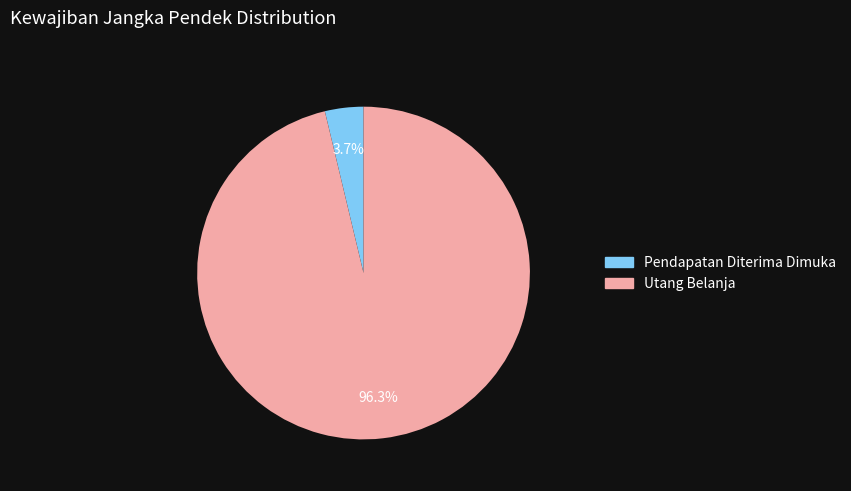

Between Utang Belanja and Pendapatan Diterima Dimuka, which is larger?

Utang Belanja